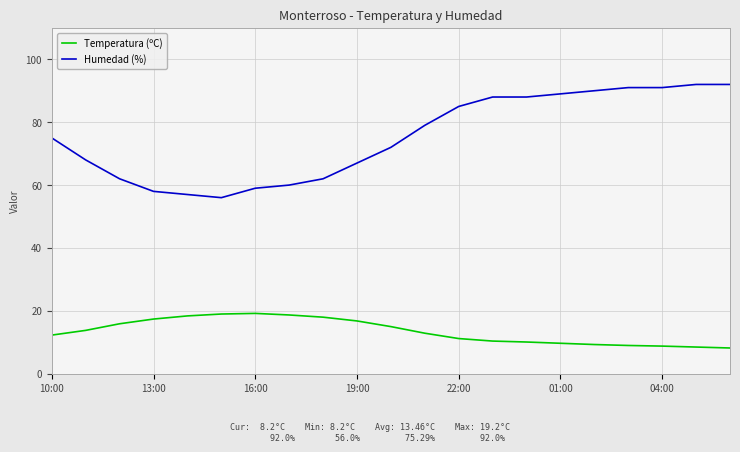

True or false: Humedad (%) and Temperatura (ºC) cross at least once.

False